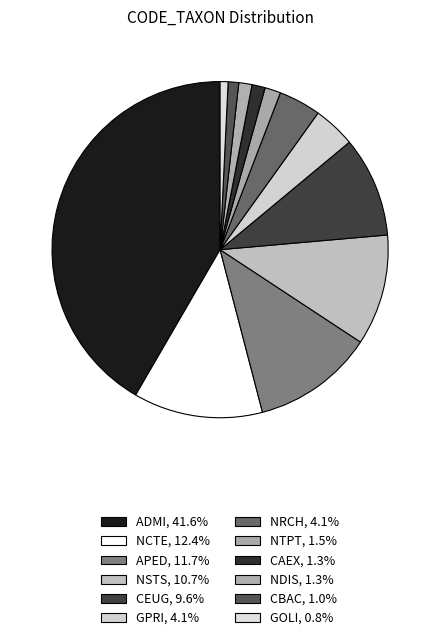

How many segments does this pie chart have?

12